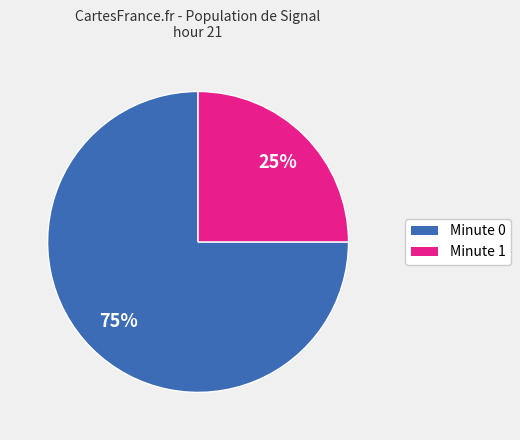

How many segments does this pie chart have?

2